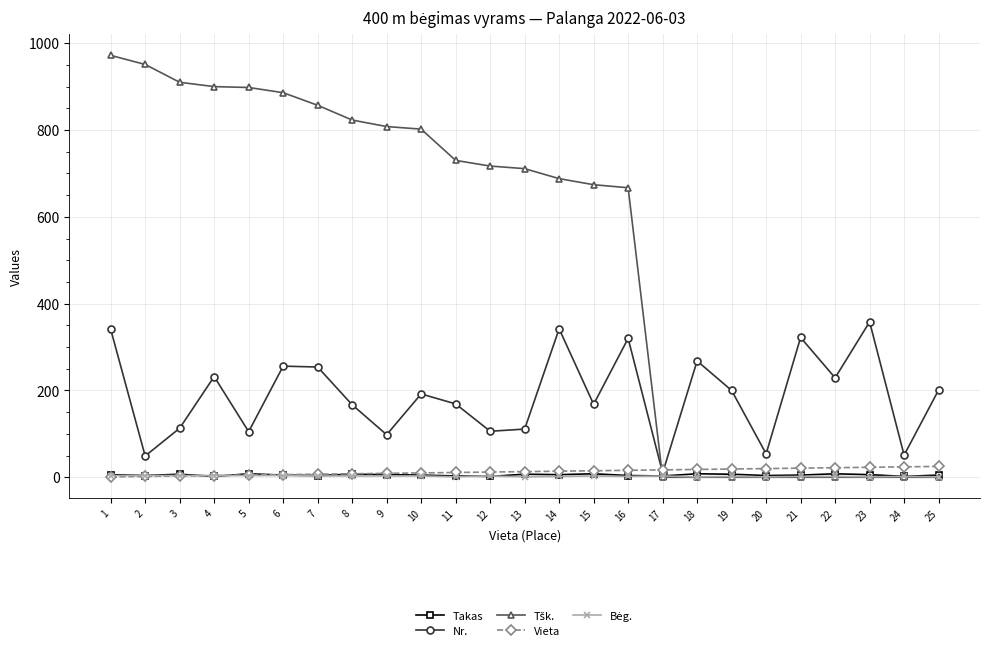

What is the maximum value shown in the chart?

972